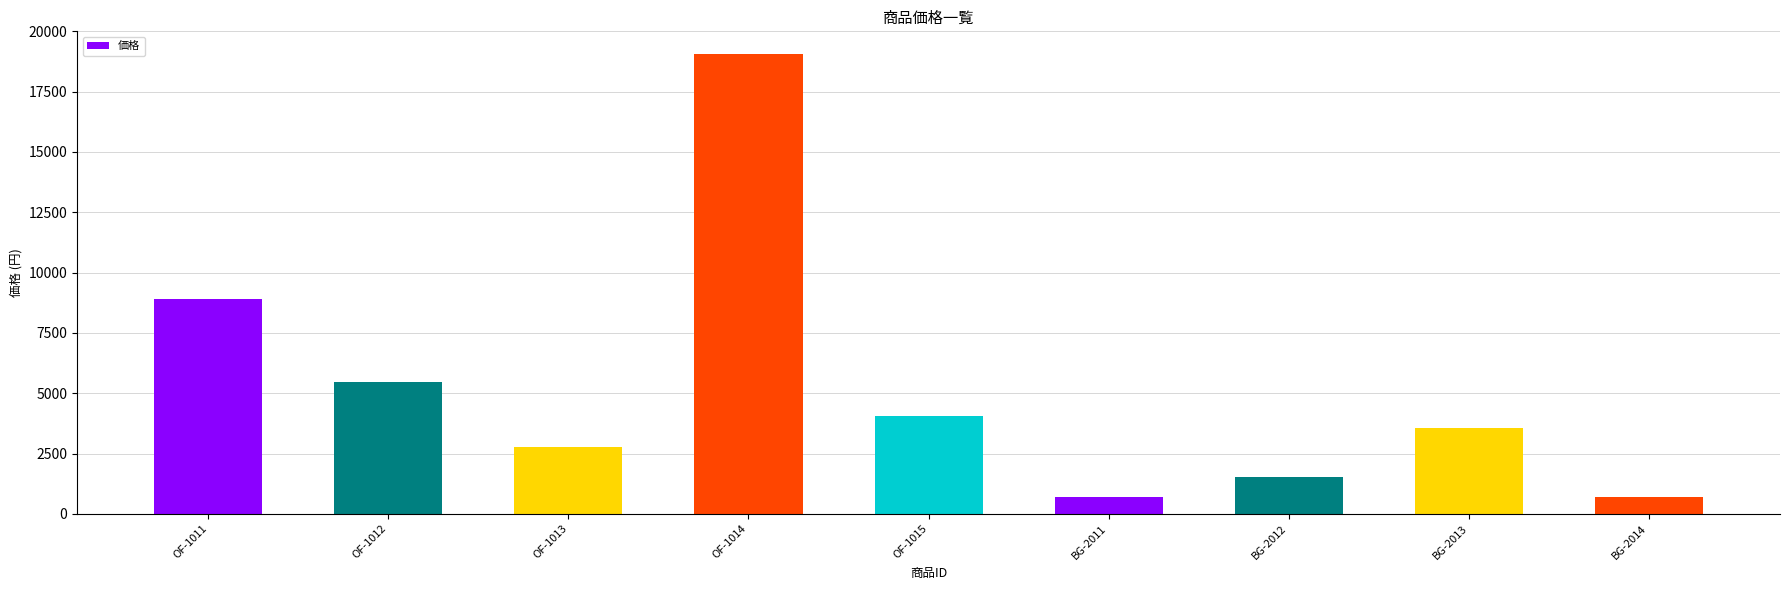

How many distinct data groups are displayed?

1